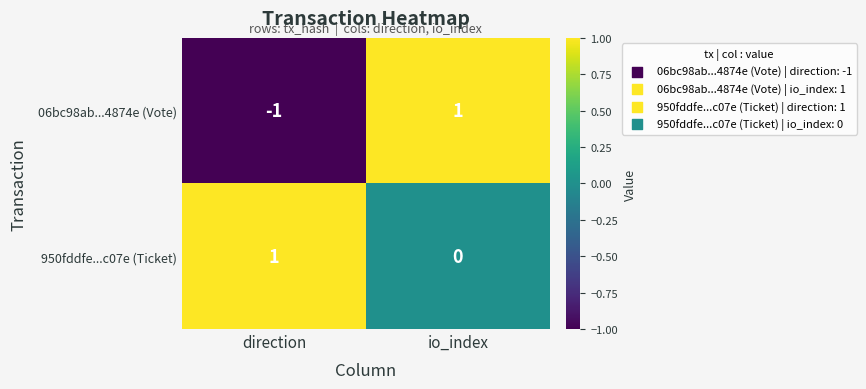

At which category is the sum across all series the highest?

io_index